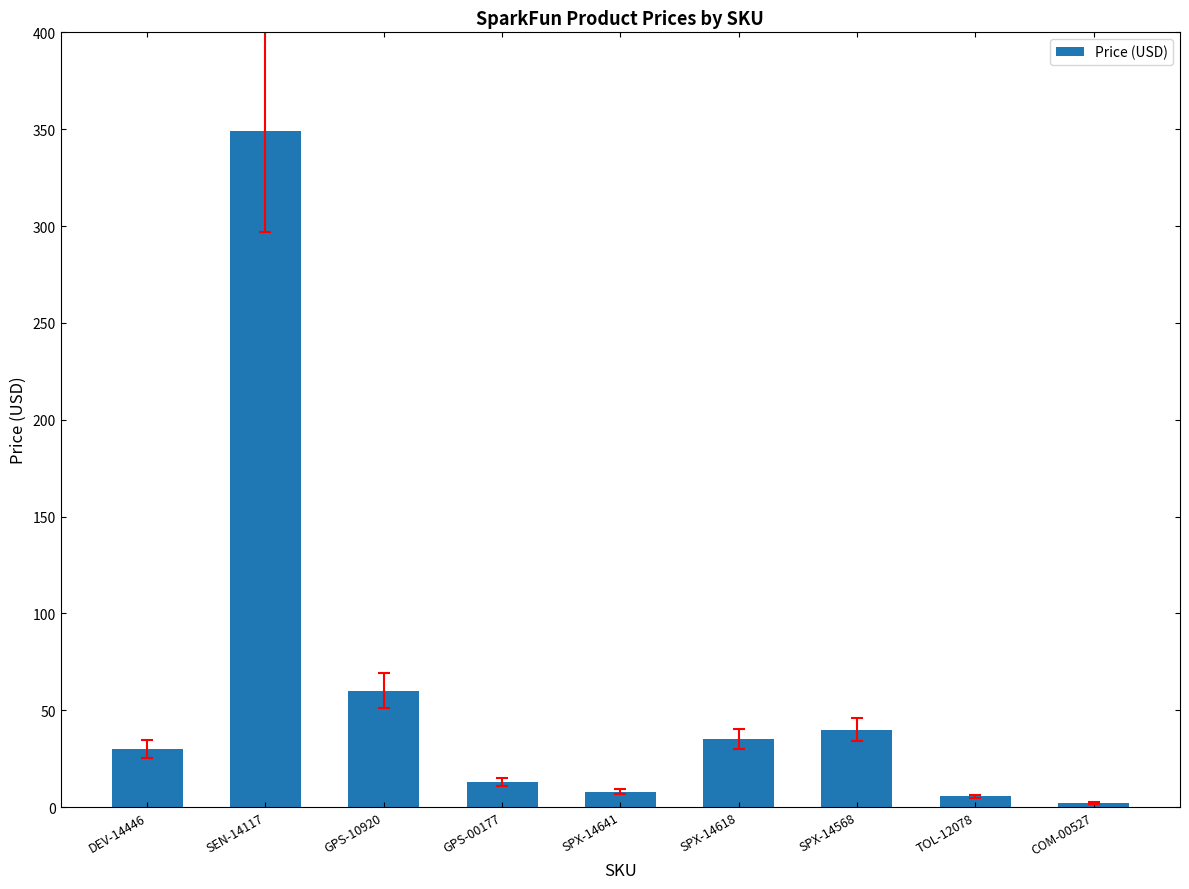

What is the label of the 3rd bar from the right?

SPX-14568